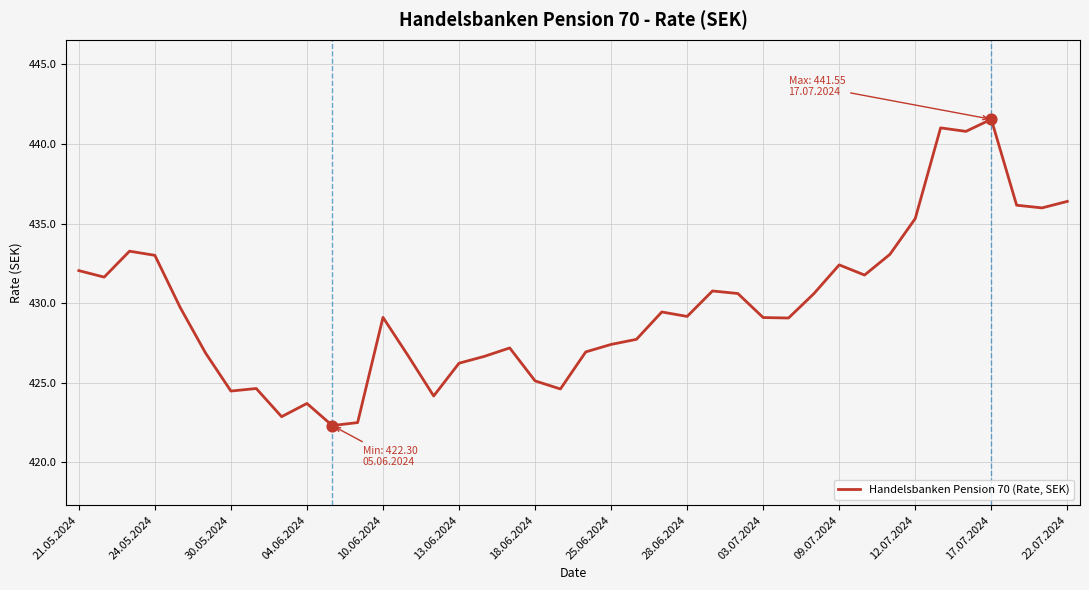

What is the greatest value displayed?

441.6